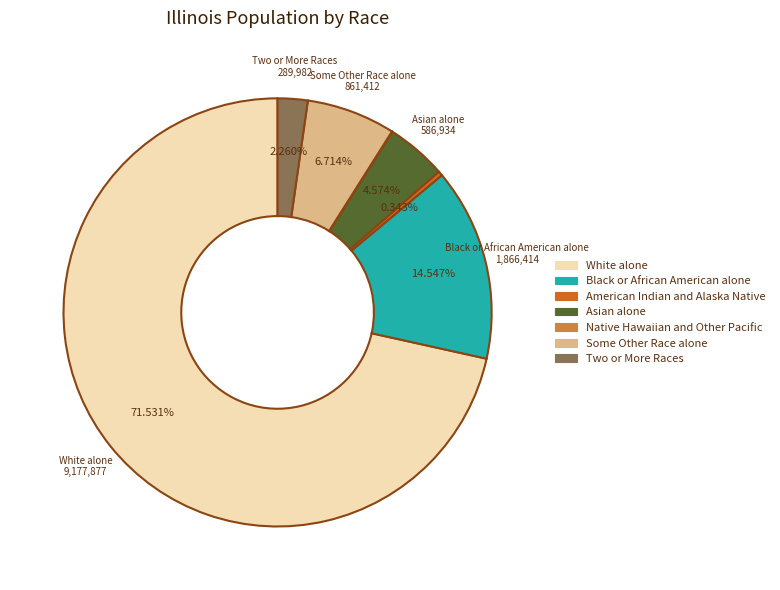

Which category accounts for the majority?

White alone